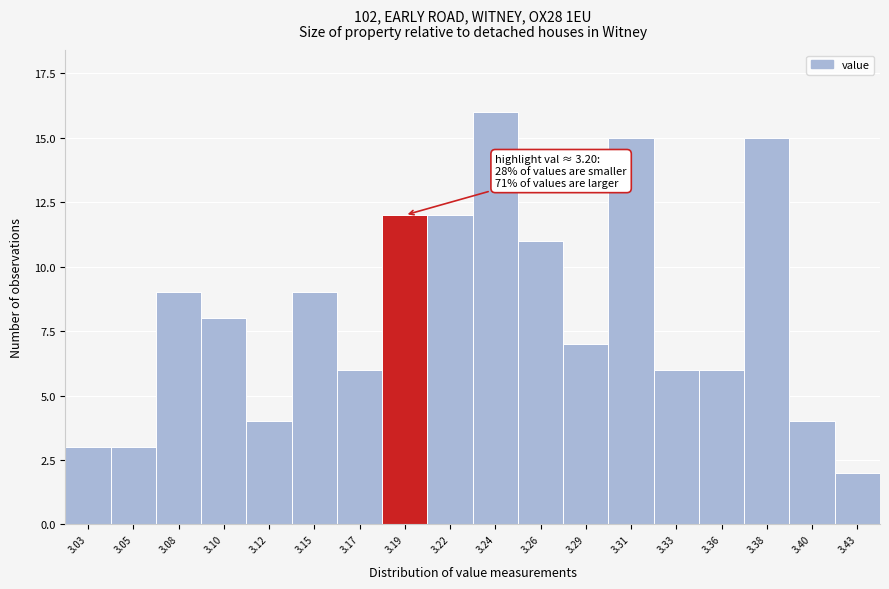

Reading right to left, transcribe all the data shown in this chart.

3.43=2	3.40=4	3.38=15	3.36=6	3.33=6	3.31=15	3.29=7	3.26=11	3.24=16	3.22=12	3.19=12	3.17=6	3.15=9	3.12=4	3.10=8	3.08=9	3.05=3	3.03=3